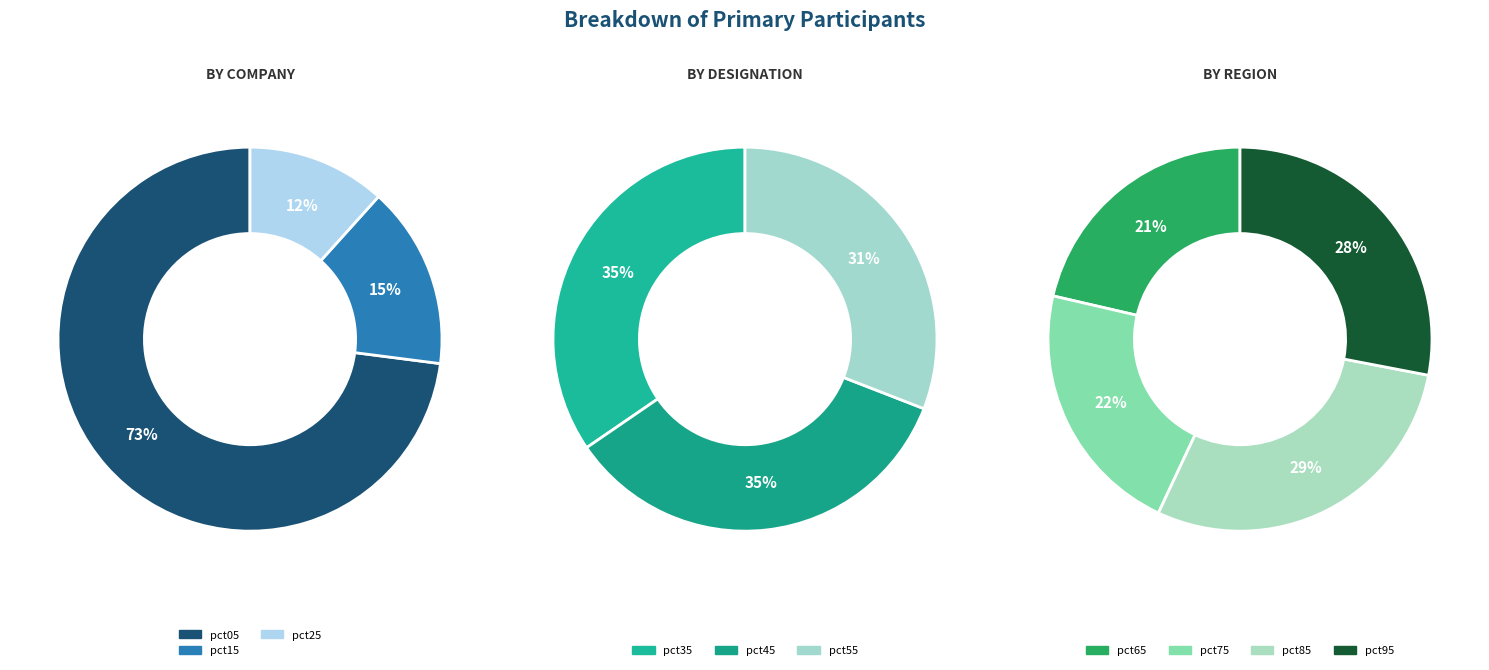

How many segments does this pie chart have?

10